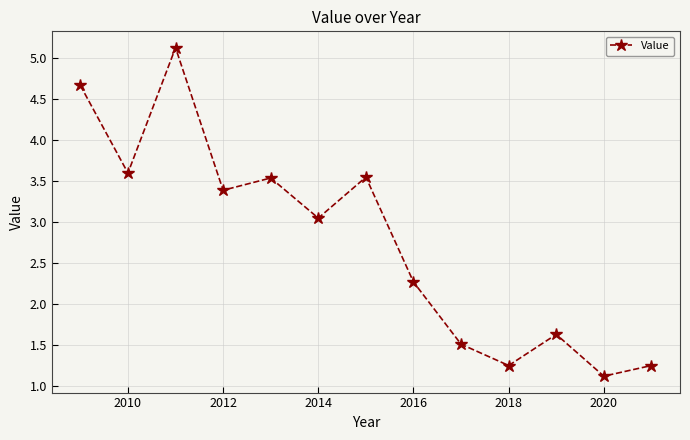

How many interior local peaks (higher than both neighbors) does the data have?

4